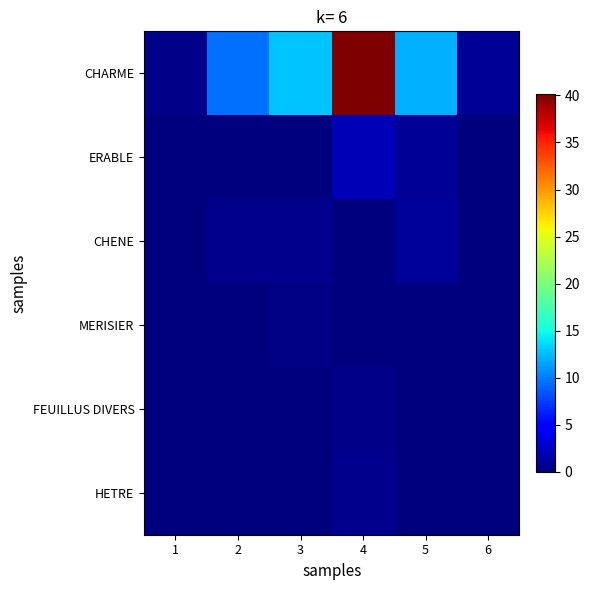

Rank the series at 6 from lowest to highest value.

ERABLE, CHENE, MERISIER, FEUILLUS DIVERS, HETRE, CHARME